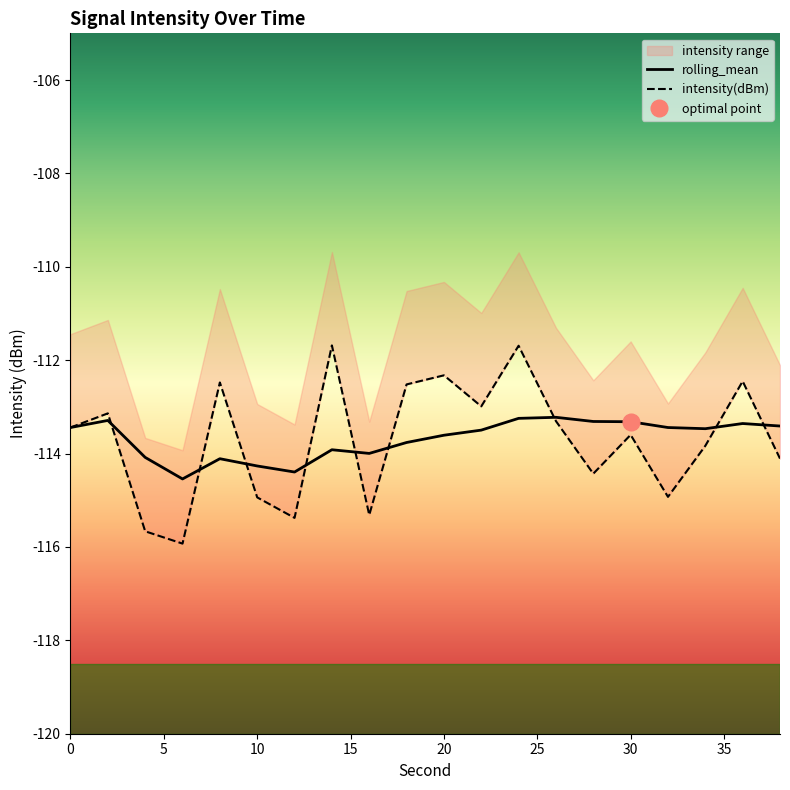

At which category is the sum across all series the highest?

24